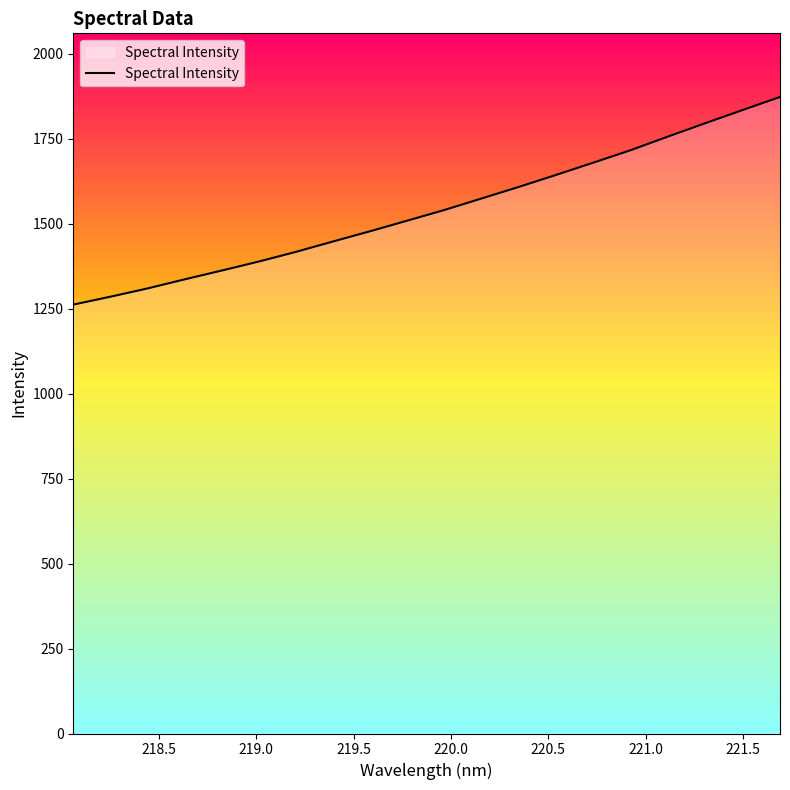

What is the smallest value displayed?

1261.7